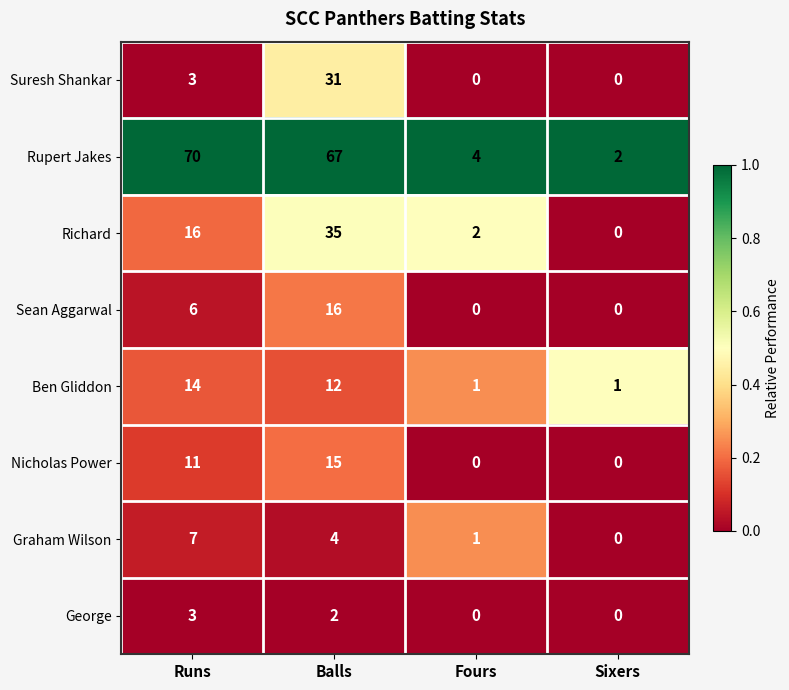

How many distinct data groups are displayed?

8